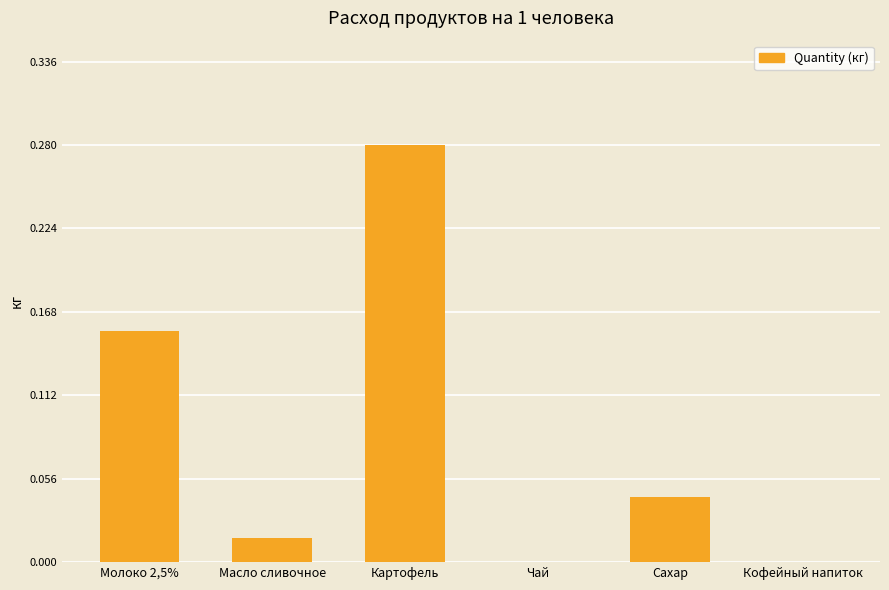

True or false: the data shows -0.1 at Чай.

False